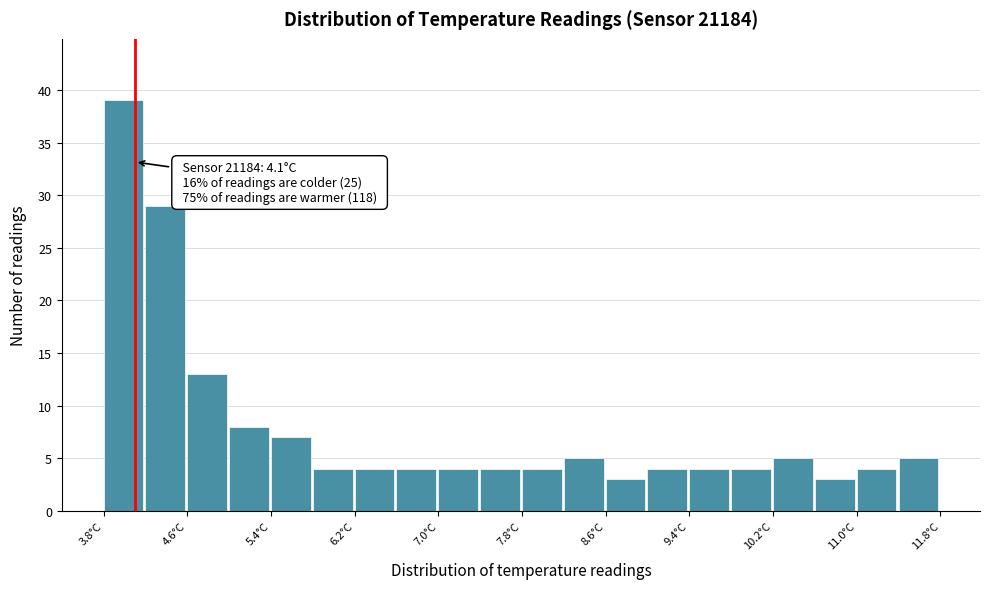

Over which range of the x-axis is the bar tallest?

3.8 to 4.2